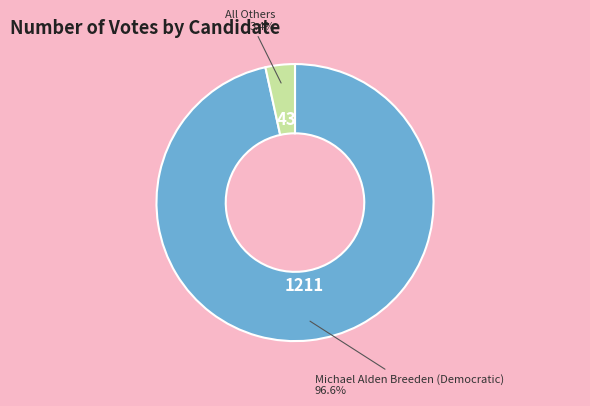

Is there any slice that represents more than half of the pie?

Yes